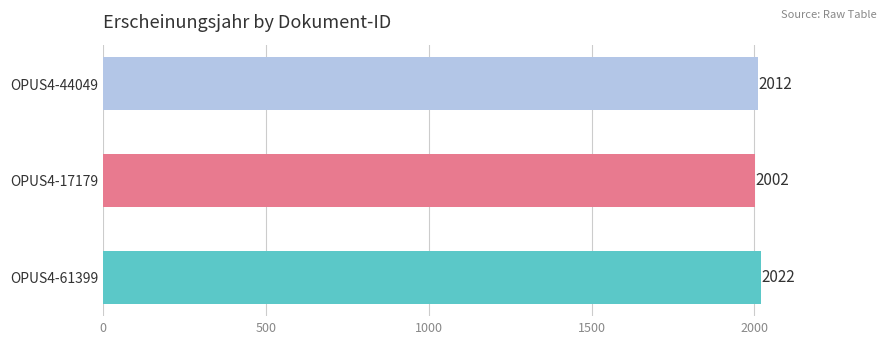

What is the sum of all values?

6036